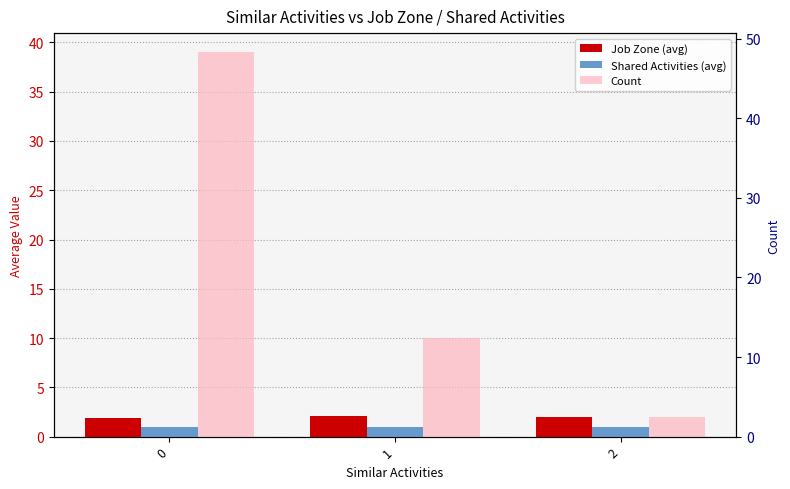

What is the difference between the Job Zone (avg) values at 0 and 2?

0.1